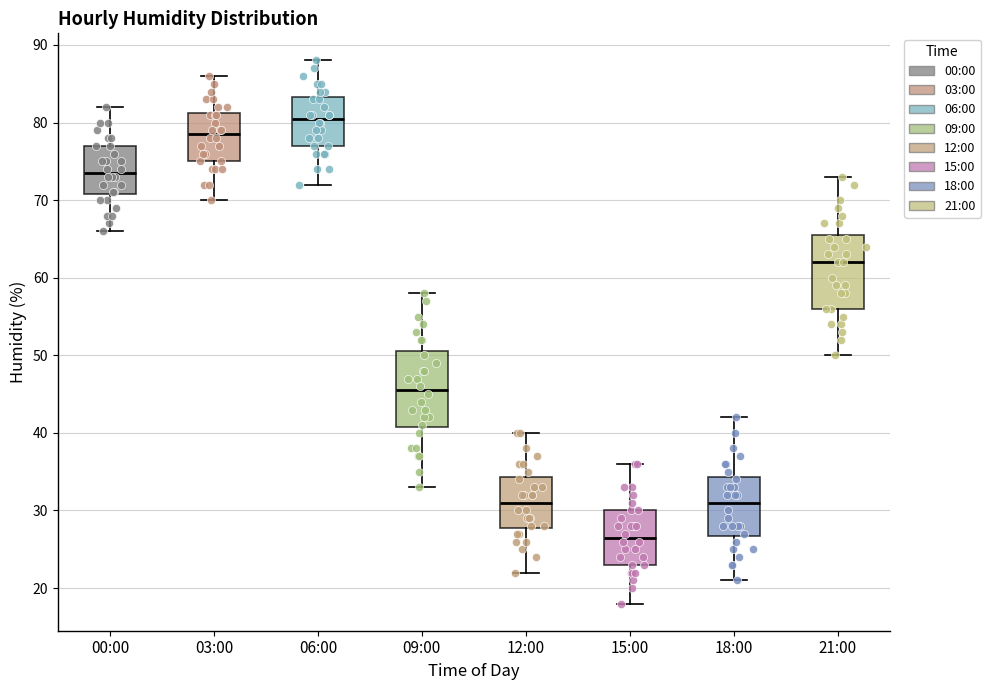

Which box has the lowest median line?

15:00